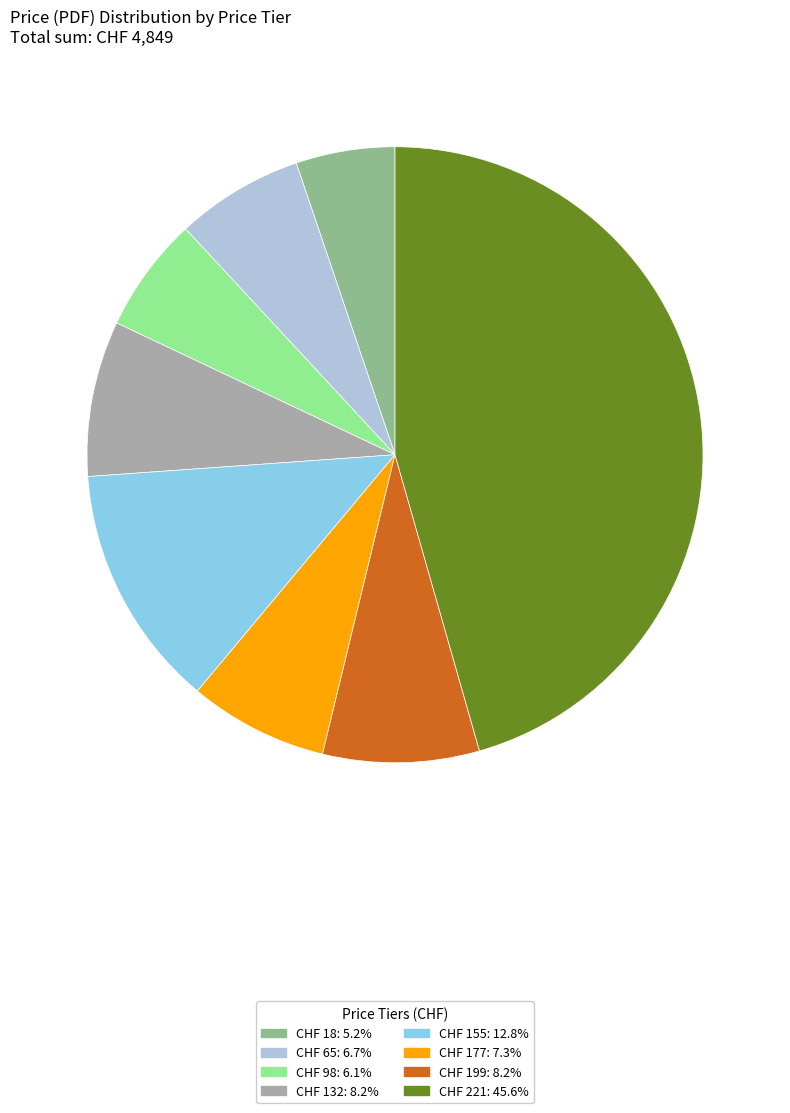

Is there a majority slice in this chart?

No